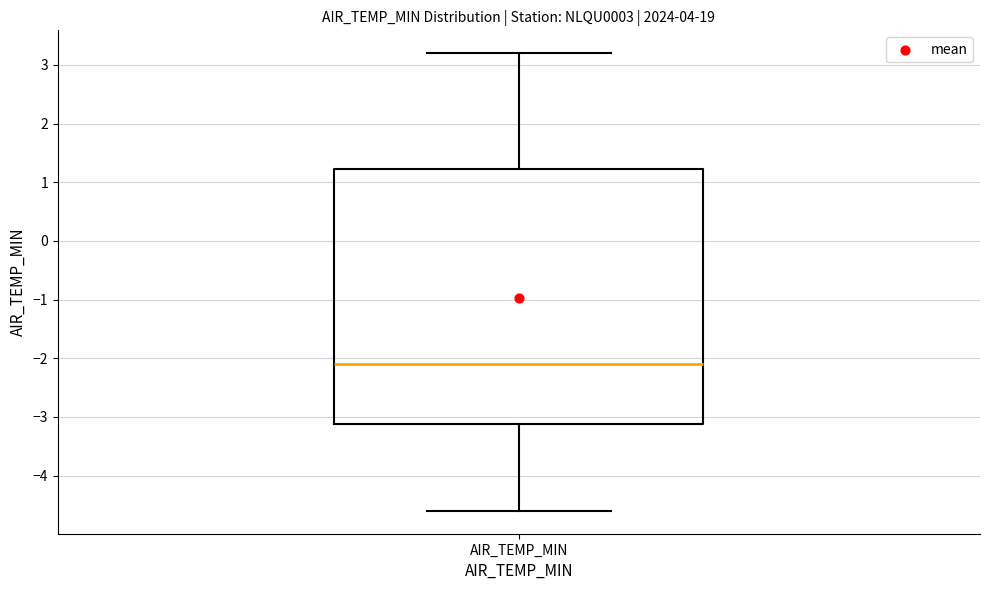

Where is the upper edge of the box for AIR_TEMP_MIN on the y-axis? The values are not printed on the chart, so give them approximately, as read against the axis.

1.2